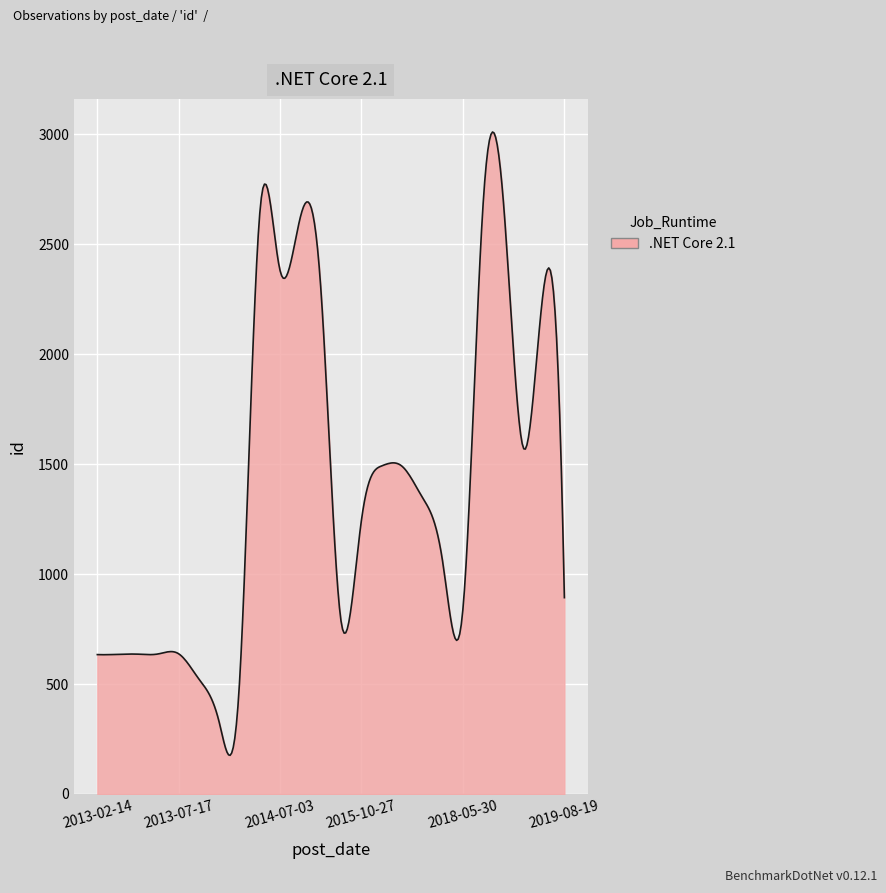

What is the maximum value shown in the chart?

3010.8